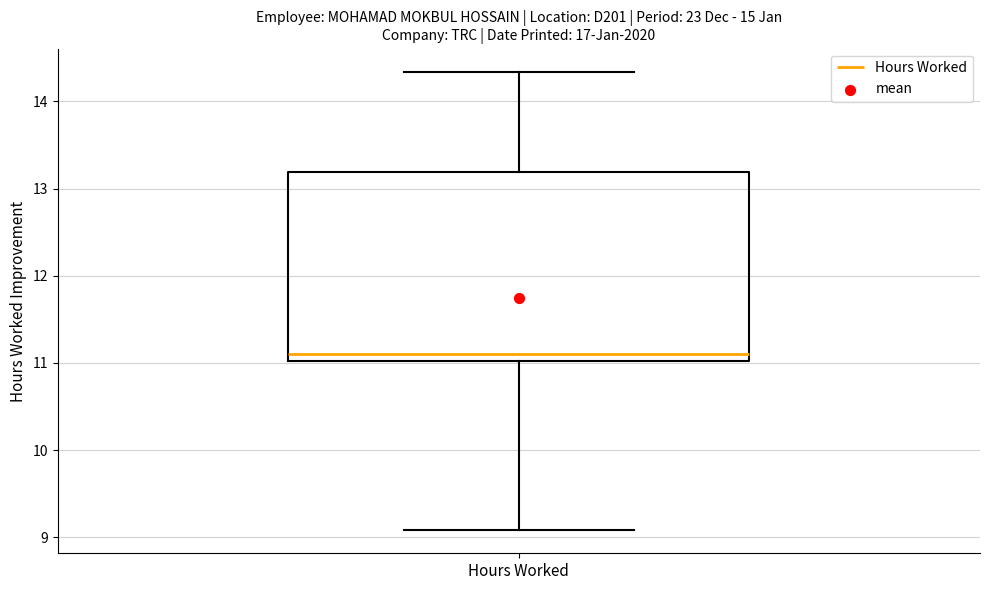

Read this box plot against the y-axis: the position of the median line, the range covered by the box, and the ends of both whiskers. The values are not printed on the chart, so give them approximately, as read against the axis.

median 11.1, box 11.0 to 13.2, whiskers 9.1 to 14.3